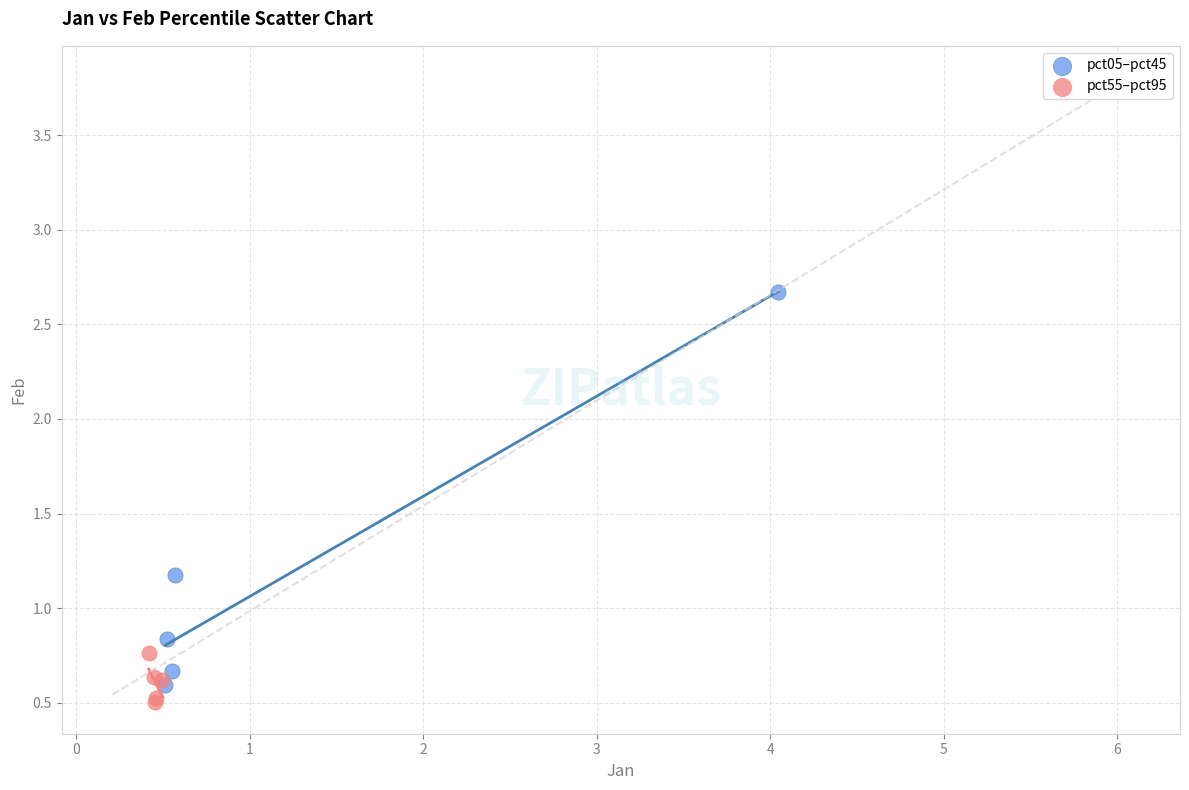

Which series has the widest spread of Y values?

pct05–pct45